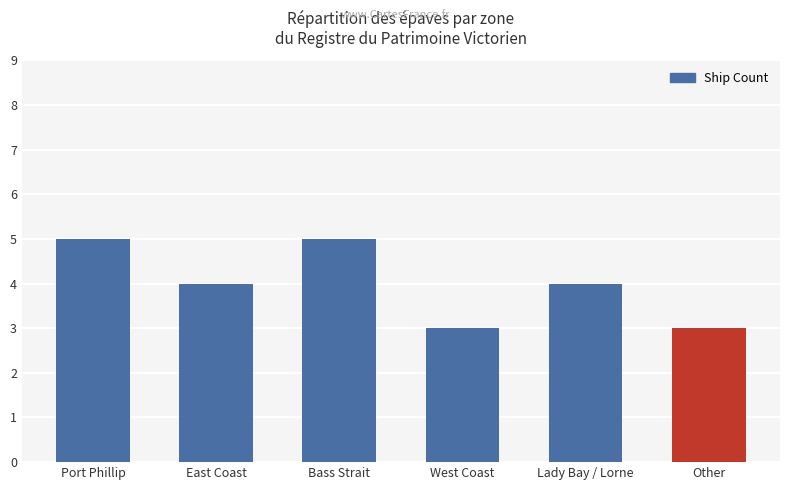

What is the change in value from East Coast to Other?

-1